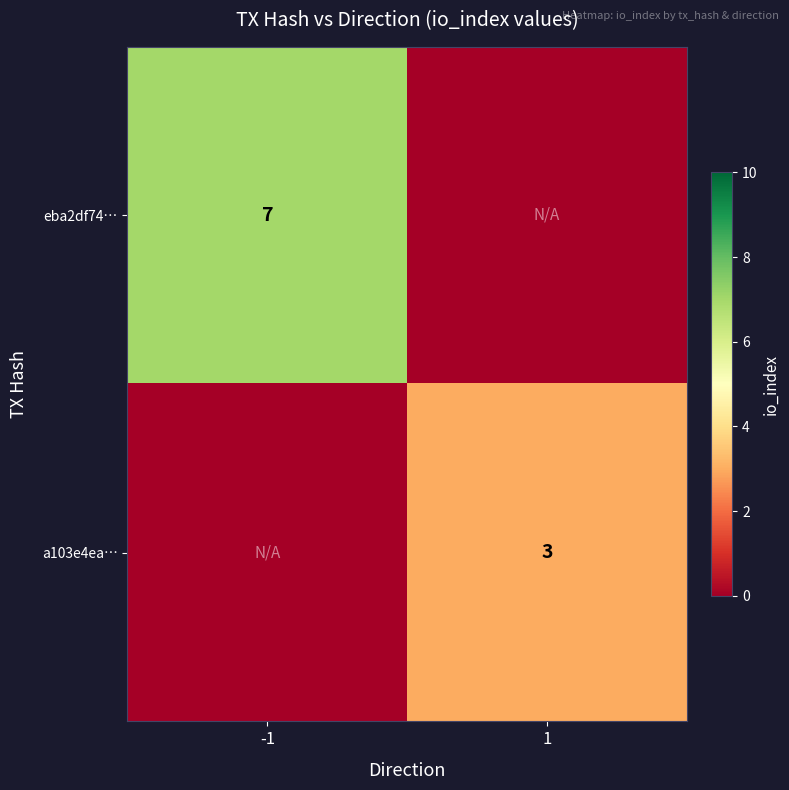

Is the value of a103e4ea… at 1 greater than the value of eba2df74… at -1?

No